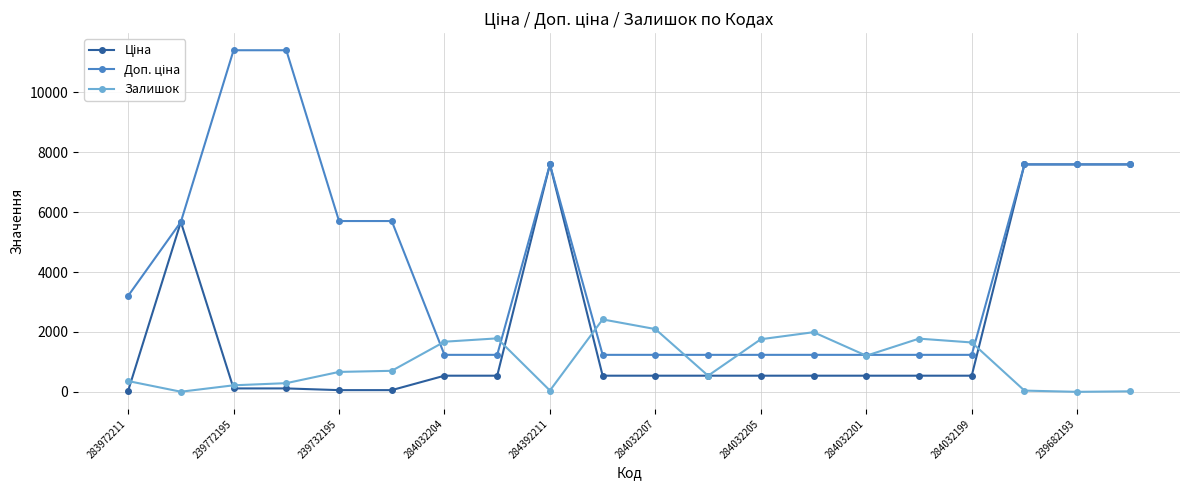

At how many categories does at least one series exceed 3792?

9